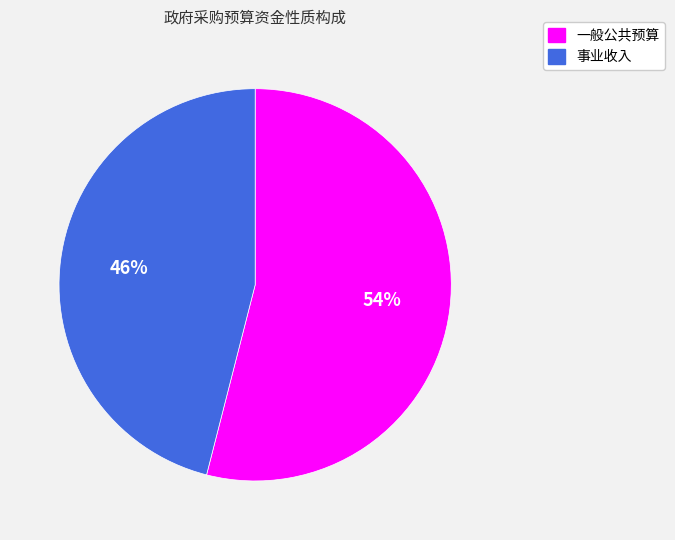

What is the largest slice in the pie chart?

一般公共预算